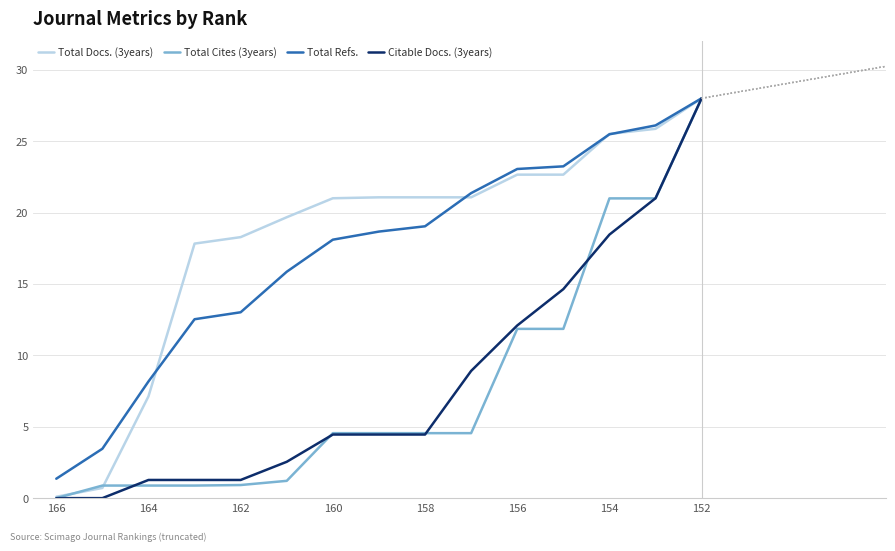

What is the highest value of the Total Refs. series?

28.0